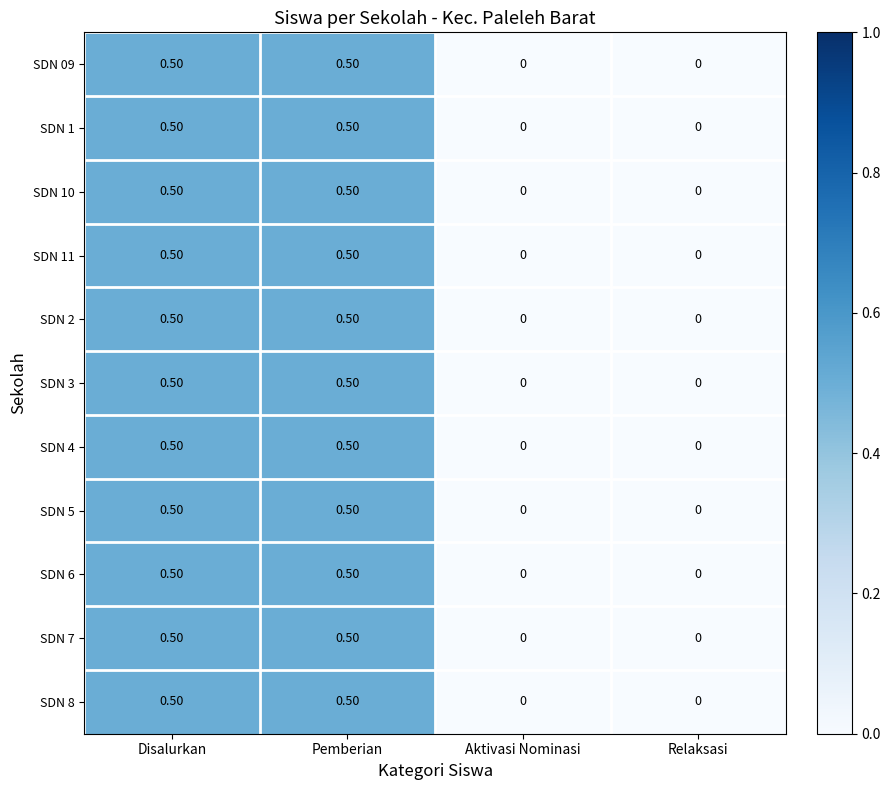

What is the difference between the SDN 09 values at Relaksasi and Disalurkan?

0.5